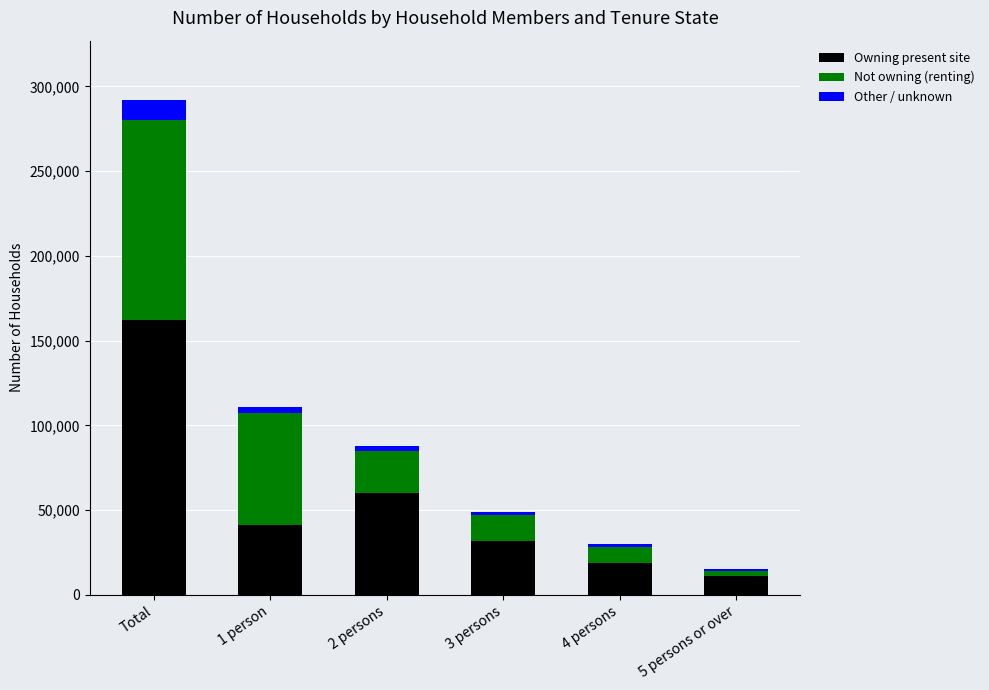

What is the highest value of the Owning present site series?

162000